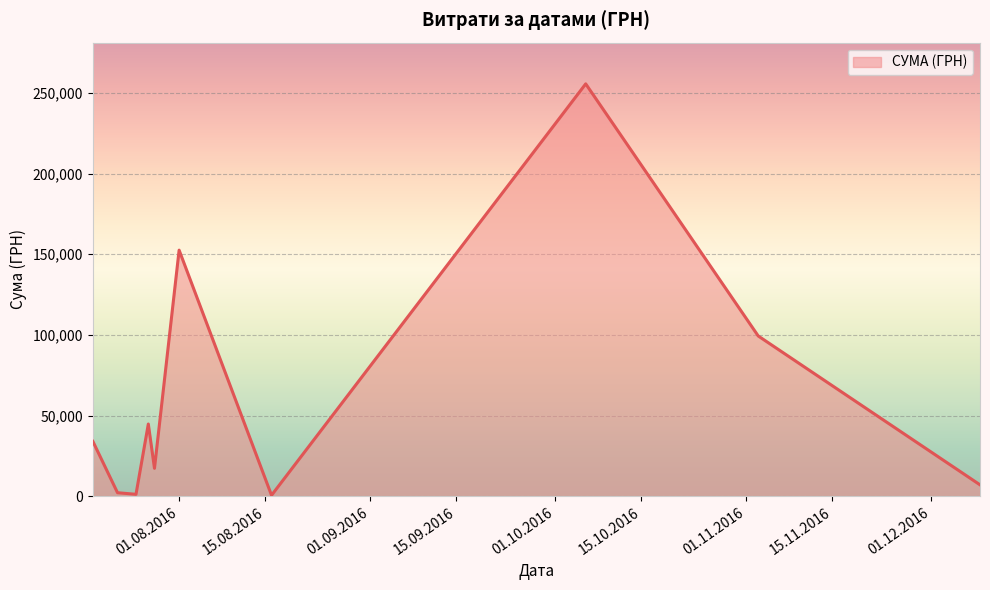

What is the difference between the maximum and minimum values?

254950.2